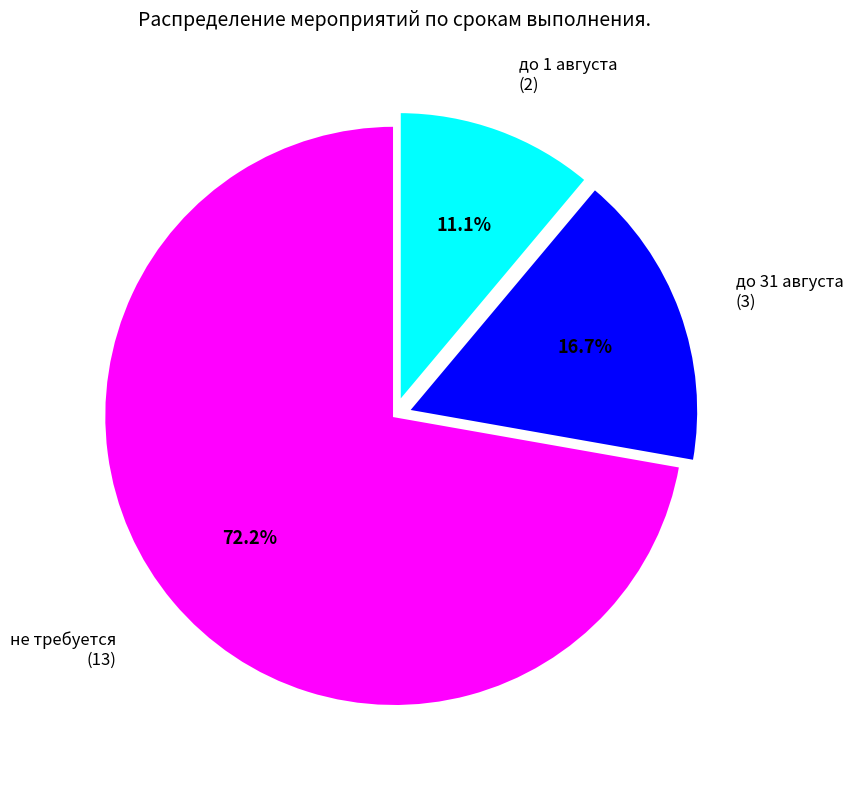

Combined, do до 31 августа and до 1 августа account for over 50%?

No